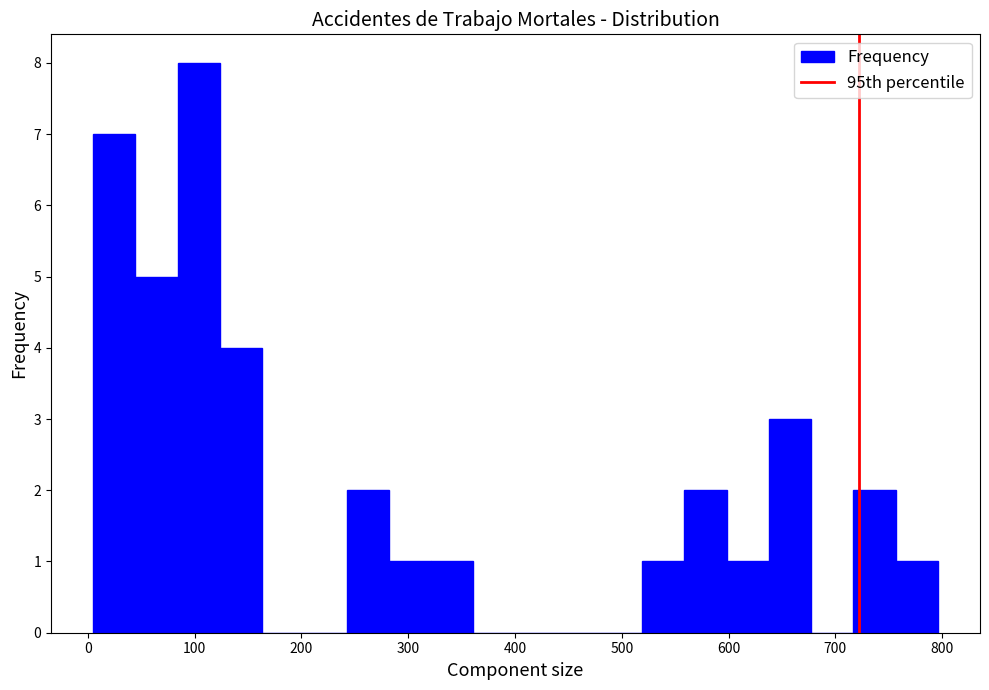

Read against the x-axis, roughly where is the centre of the tallest bar?

100